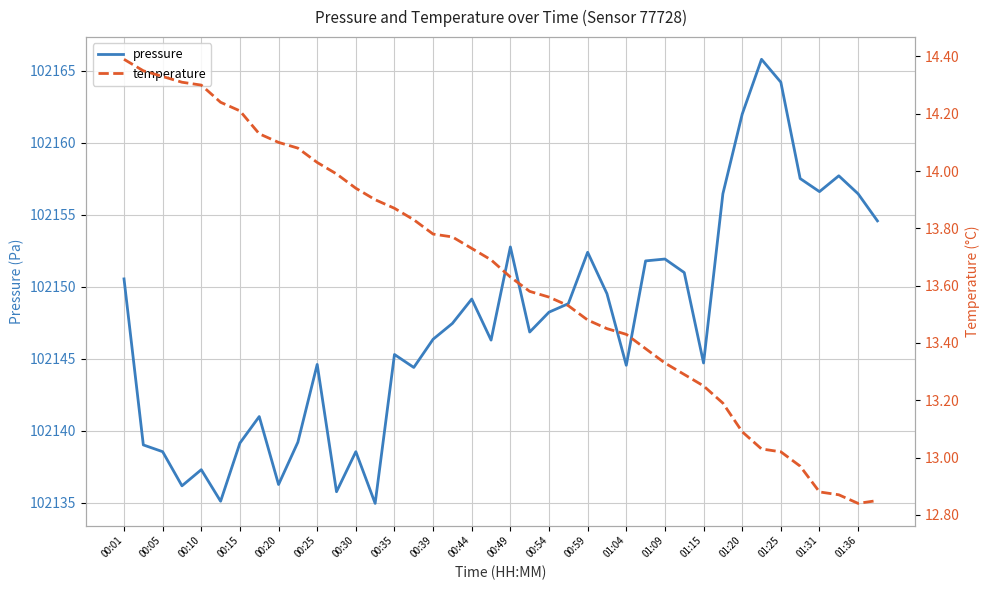

Is it true that pressure equals 102137.3 at 00:10?

True